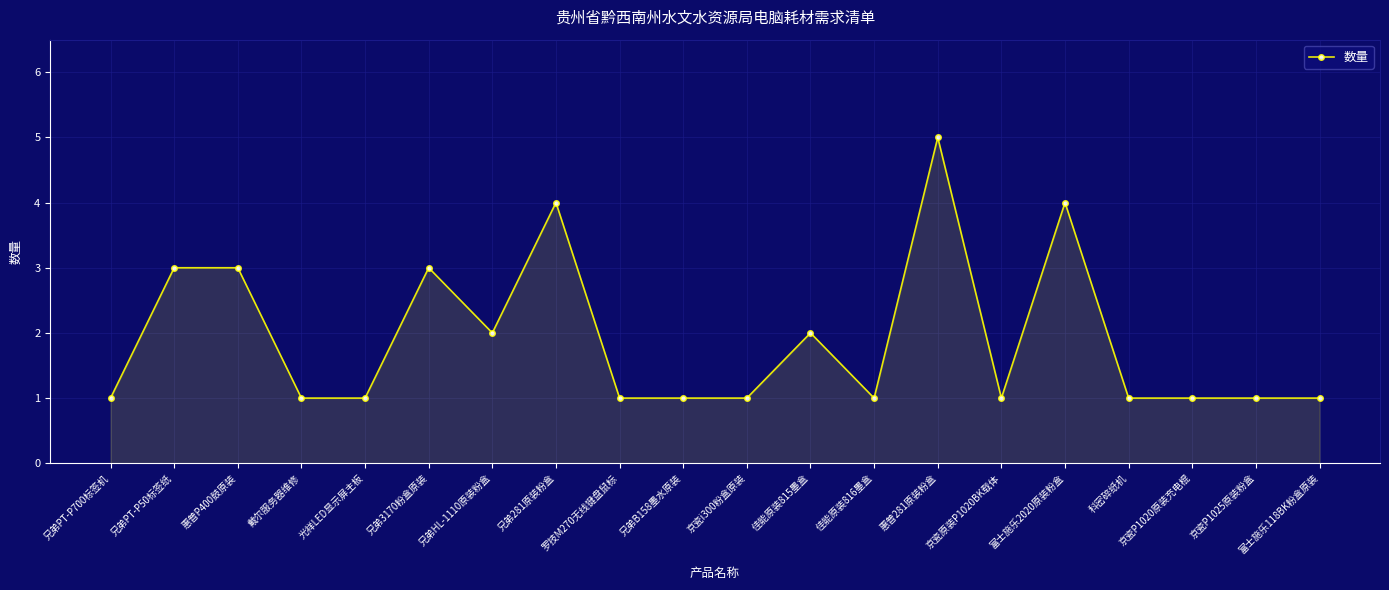

The chart shows a value of 1 at 戴尔服务器维修. True or false?

True